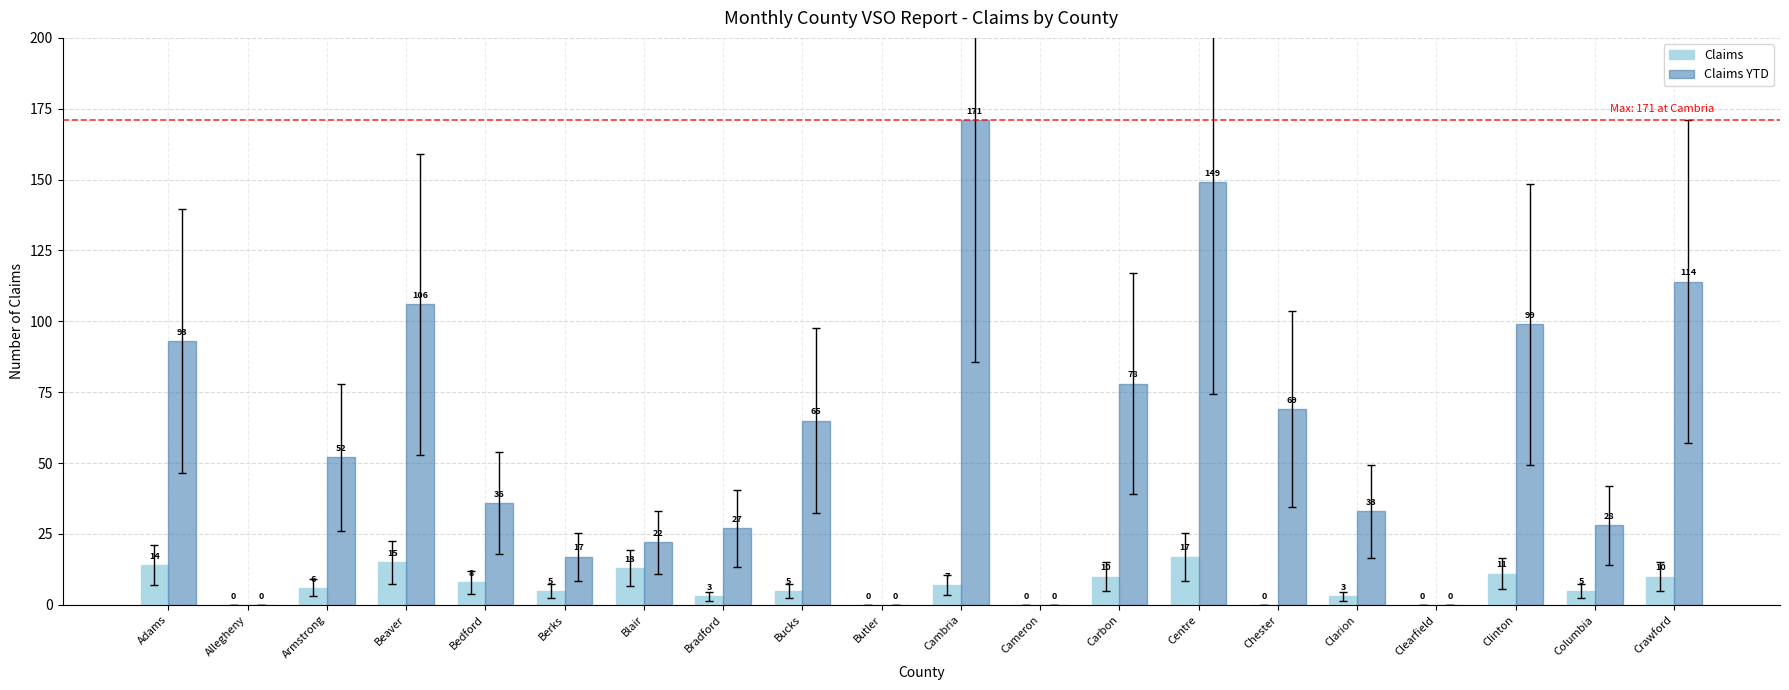

What are all the series names shown in the legend?

Claims, Claims YTD